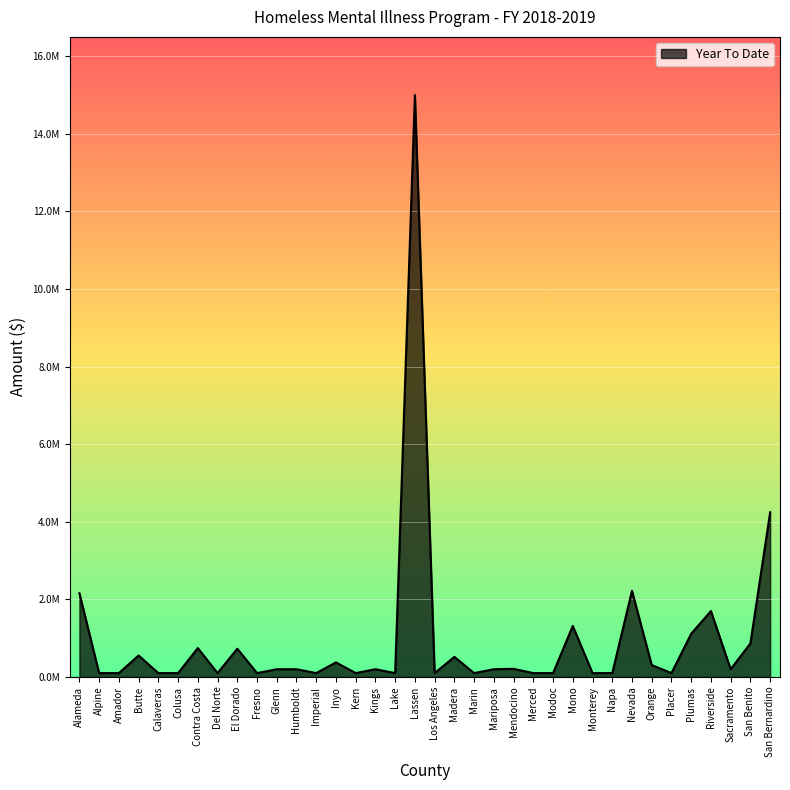

What is the ratio of the value at Riverside to the value at Orange?

5.5